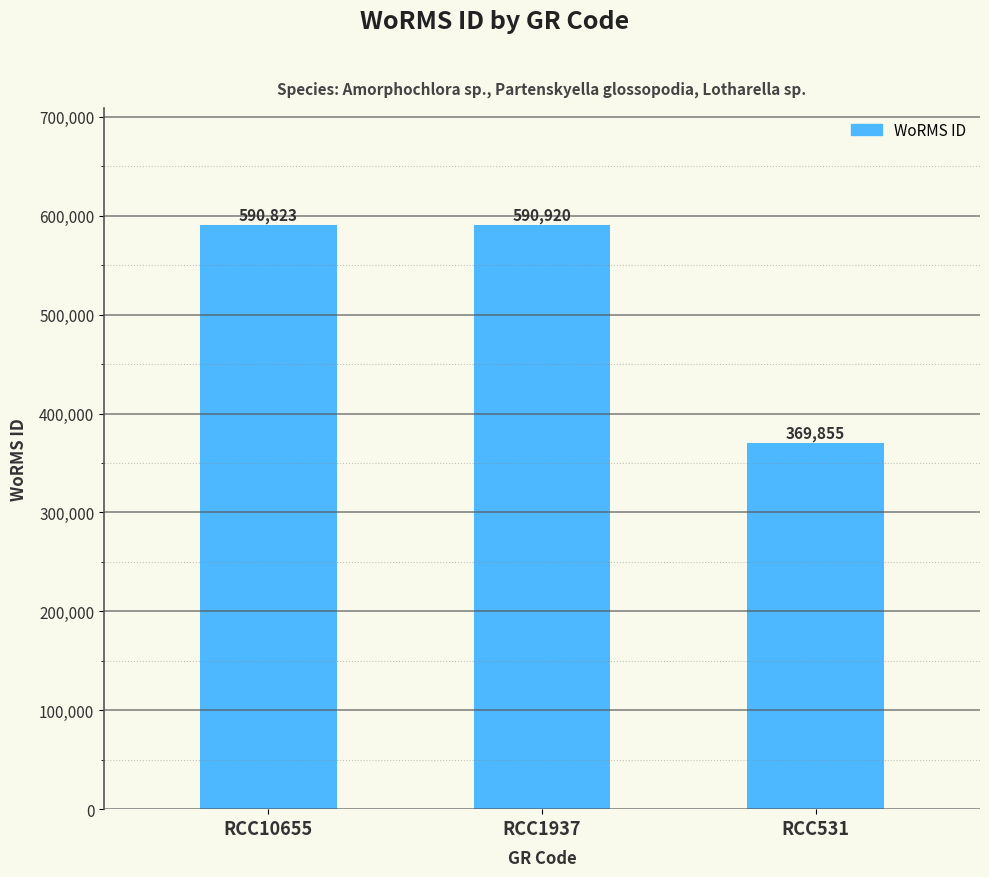

Reading left to right, what are all the values shown in this chart?

590823	590920	369855